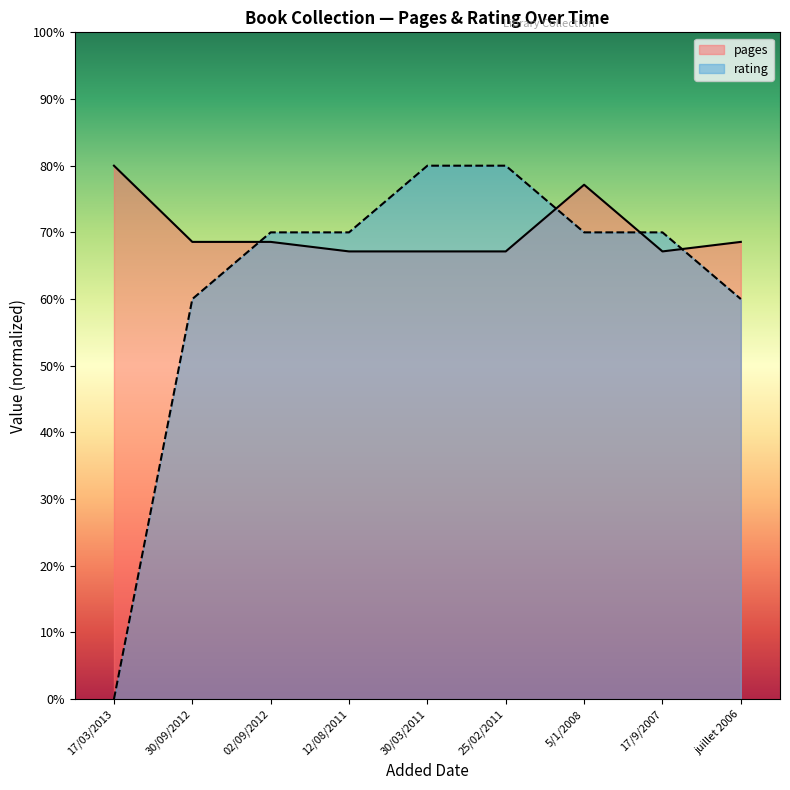

True or false: pages and rating intersect in this chart.

True